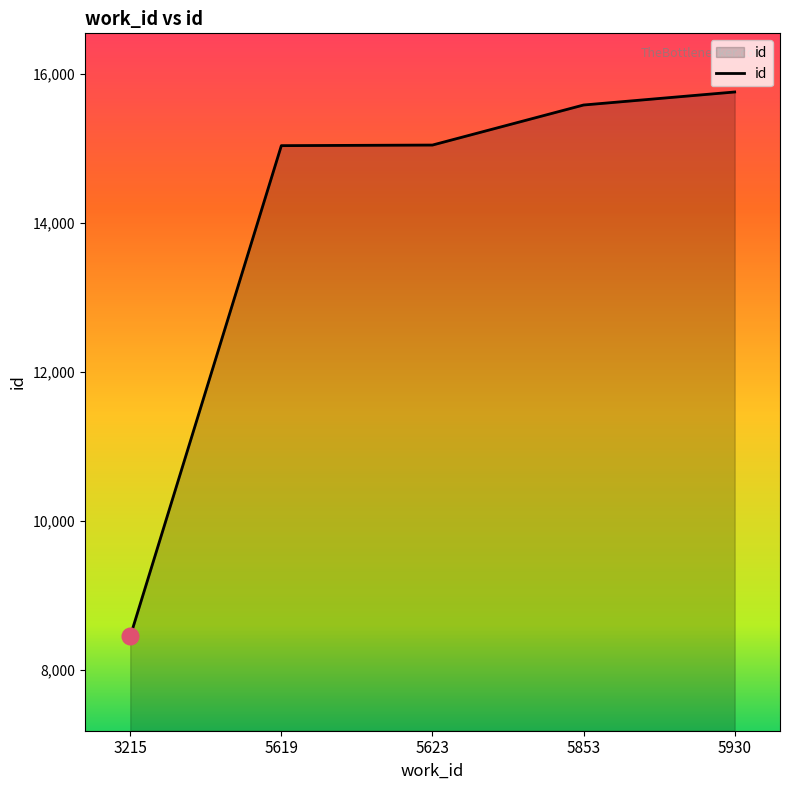

What value does the data have at 5623, to the nearest 10?

15050